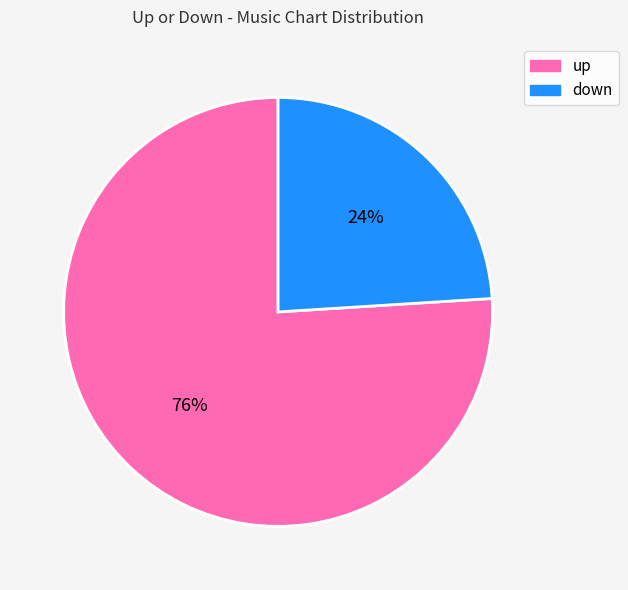

The up slice represents 76% of the pie. True or false?

True